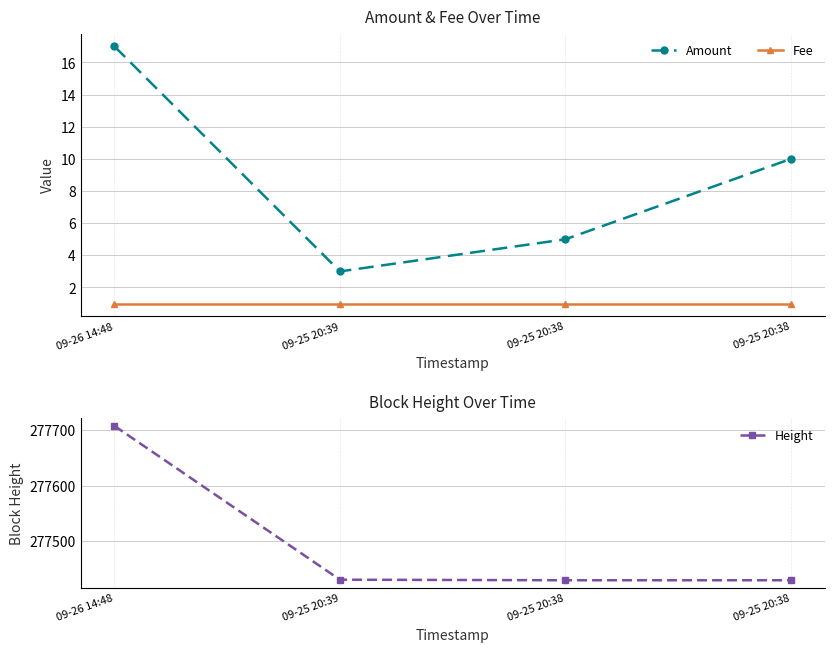

True or false: Height and Amount intersect in this chart.

False